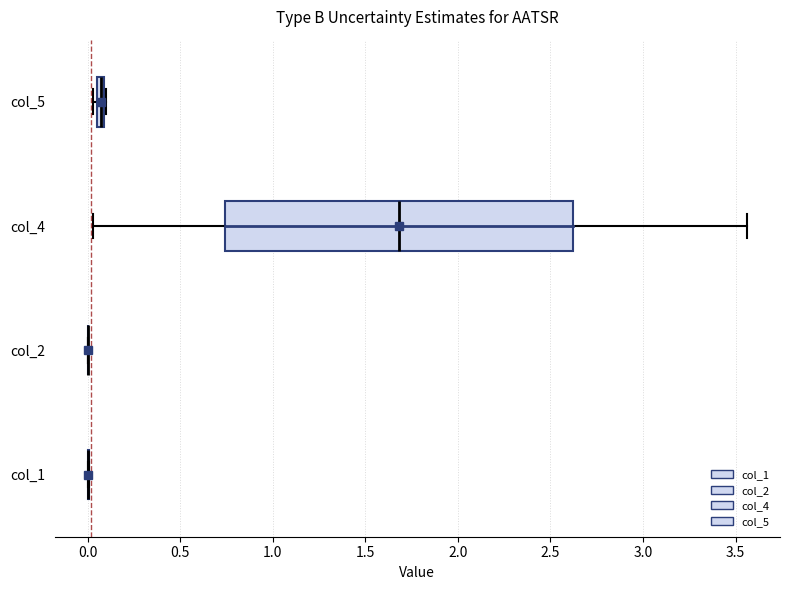

Where is the right edge of the box for col_4 on the x-axis? The values are not printed on the chart, so give them approximately, as read against the axis.

2.60